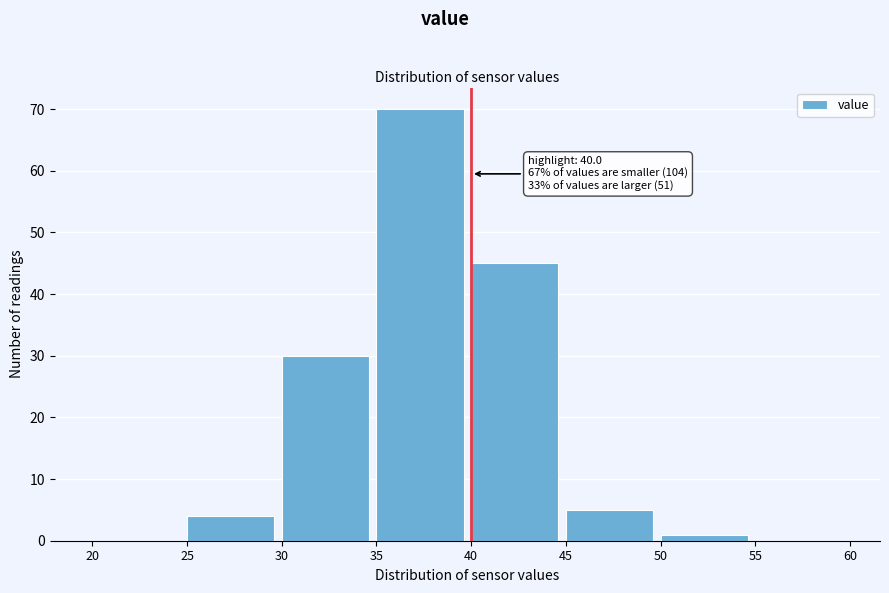

Which range on the x-axis has the tallest bar?

35 to 40